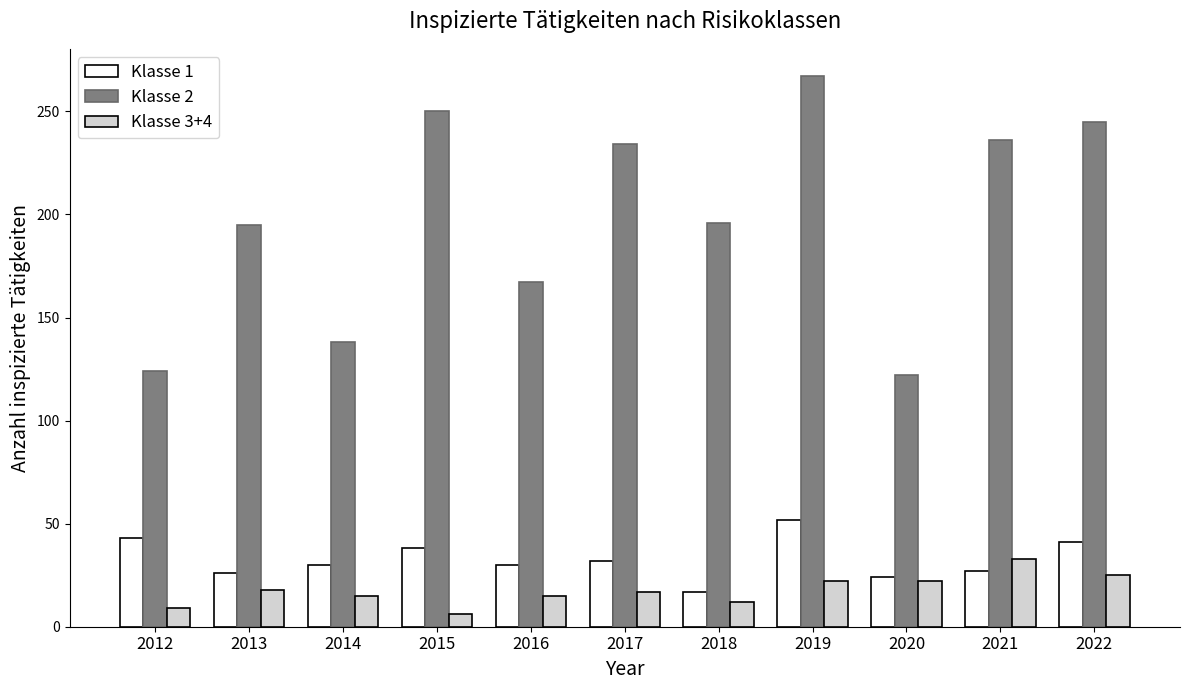

The value of Klasse 2 at 2014 is 138. True or false?

True